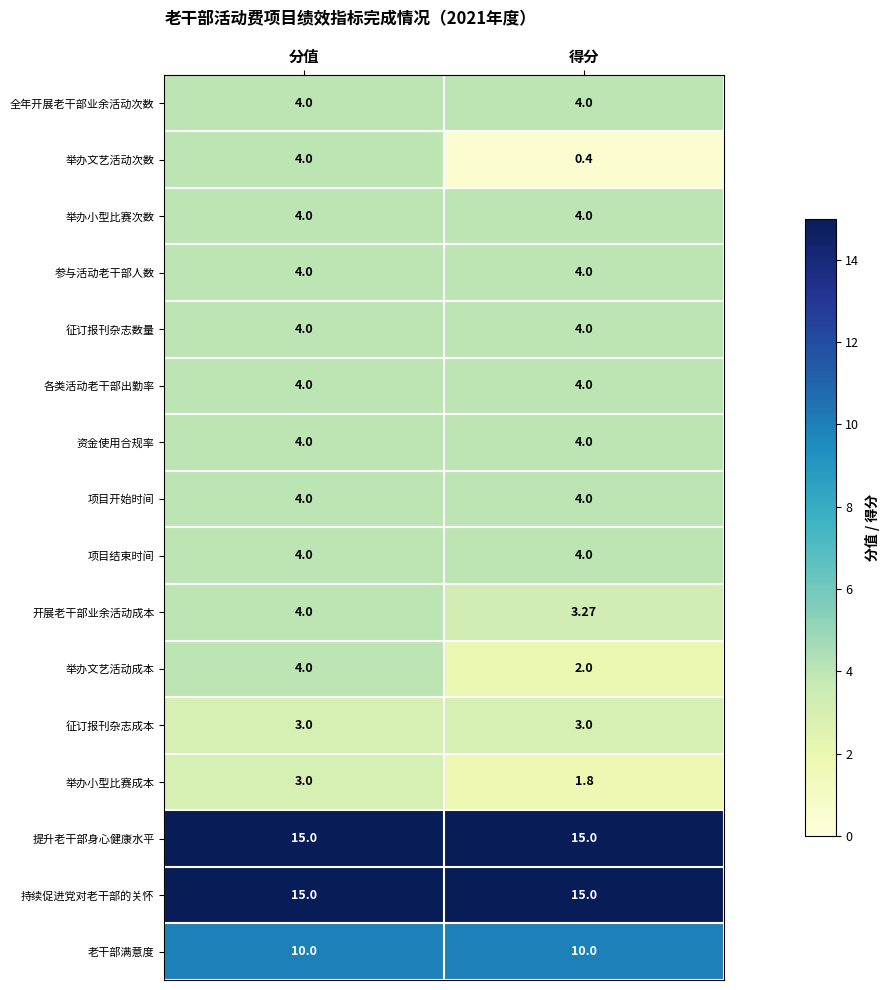

Rank the categories by 举办文艺活动次数 value from lowest to highest.

得分, 分值